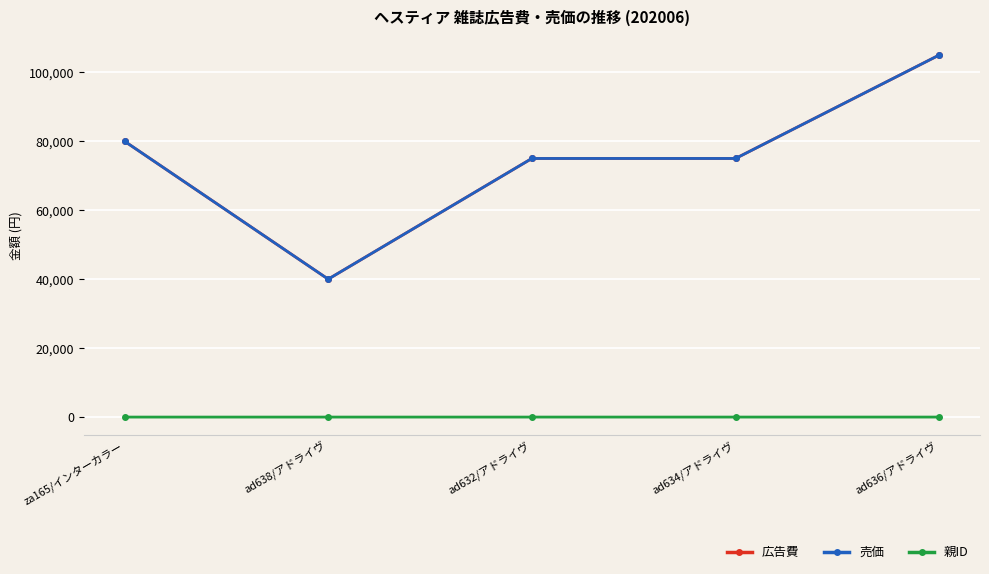

At which label does 売価 first exceed 75000?

za165/インターカラー